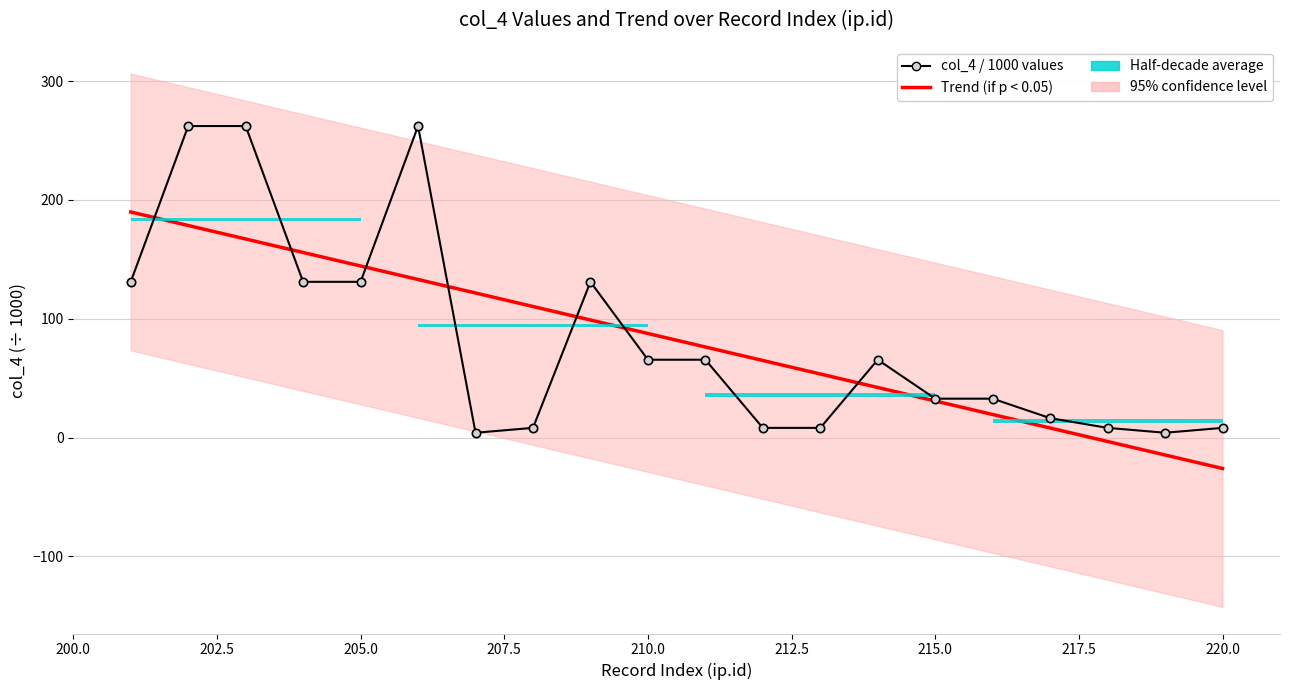

What is the difference between the second highest and minimum values in the Trend (if p < 0.05) series?

204.4